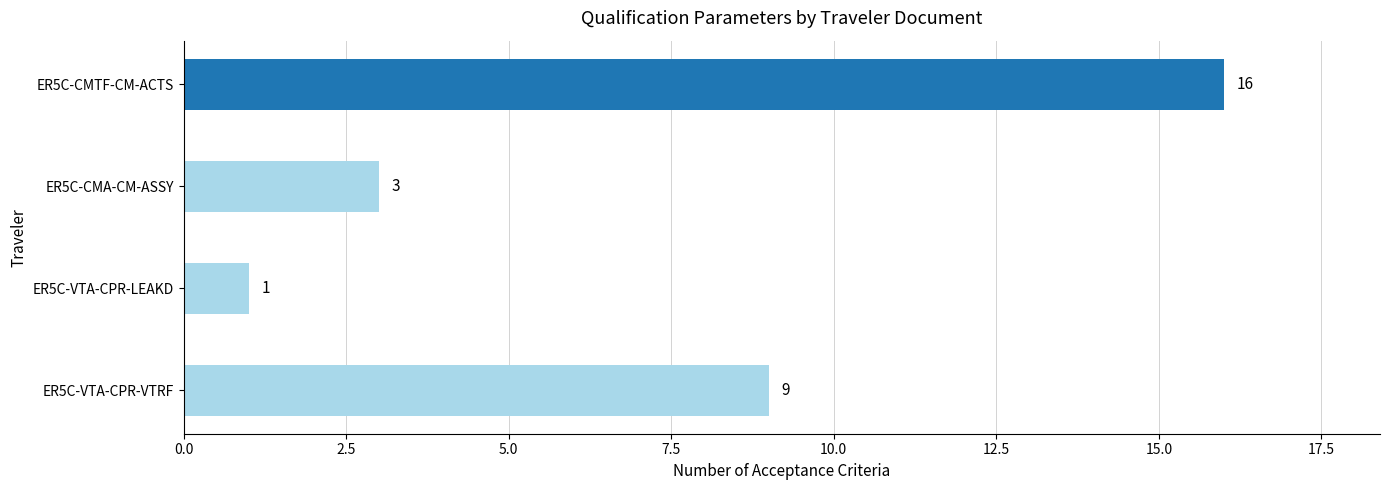

Reading top to bottom, transcribe all the data shown in this chart.

ER5C-CMTF-CM-ACTS=16	ER5C-CMA-CM-ASSY=3	ER5C-VTA-CPR-LEAKD=1	ER5C-VTA-CPR-VTRF=9